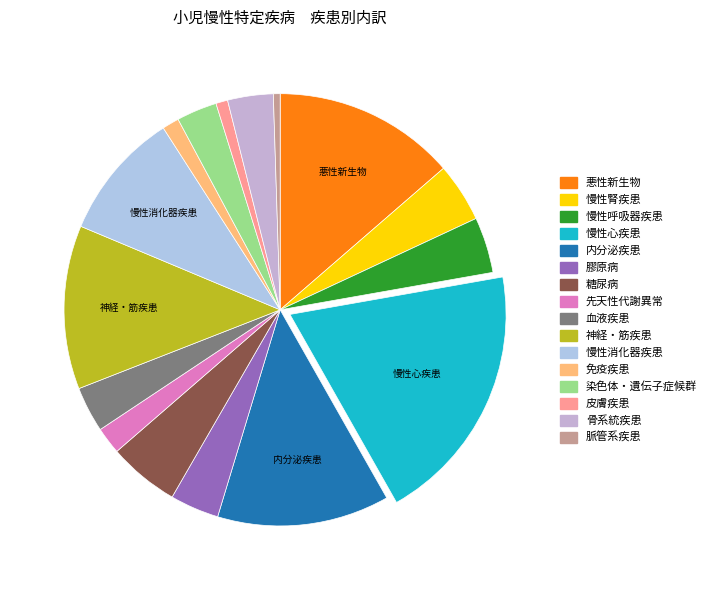

How many segments does this pie chart have?

16